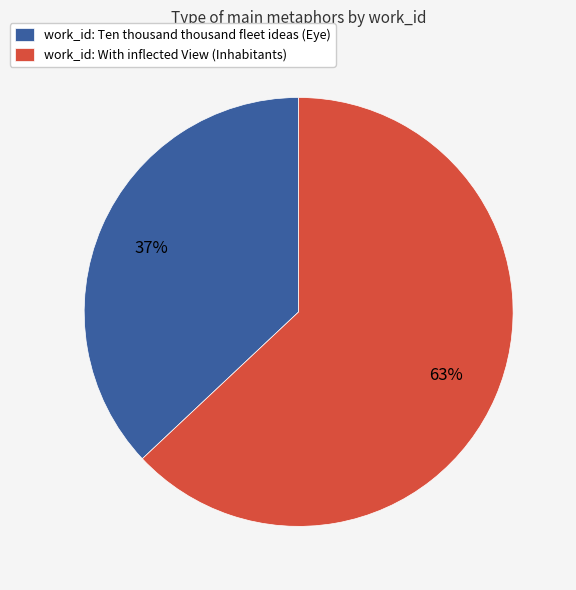

Do work_id: Ten thousand thousand fleet ideas (Eye) and work_id: With inflected View (Inhabitants) together represent more than half of the pie?

Yes